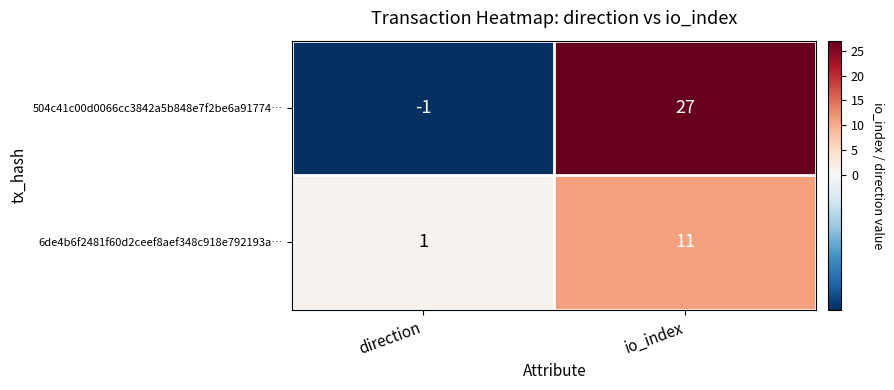

Rank the series by their maximum value, from lowest to highest.

6de4b6f2481f60d2ceef8aef348c918e792193a…, 504c41c00d0066cc3842a5b848e7f2be6a91774…